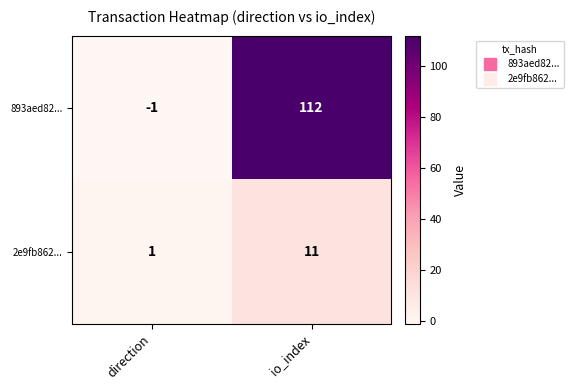

At which category does the chart reach its minimum across all series?

direction